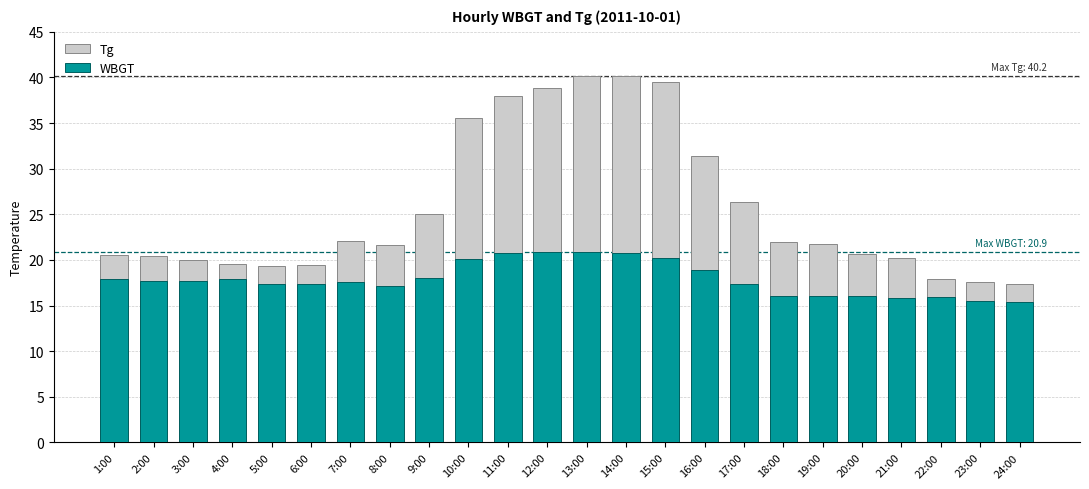

Which label corresponds to the smallest value in the chart?

24:00